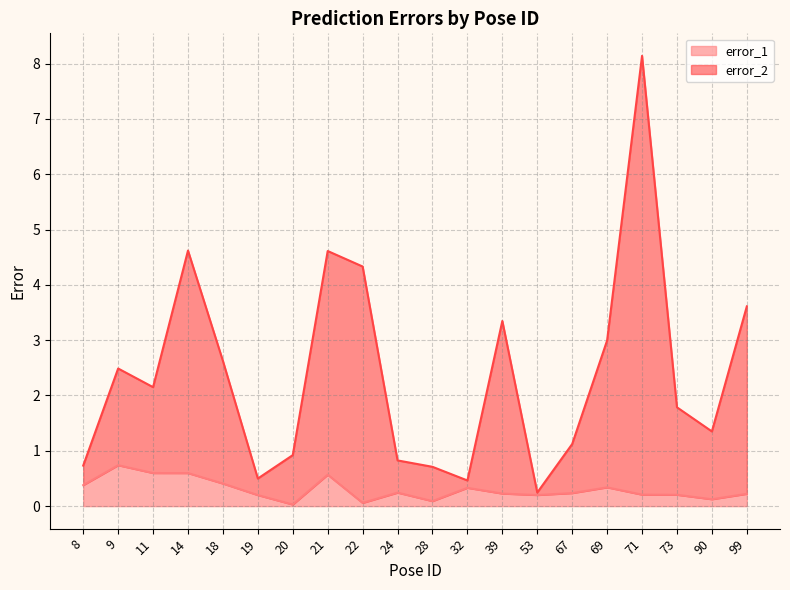

True or false: error_2 and error_1 cross at least once.

False